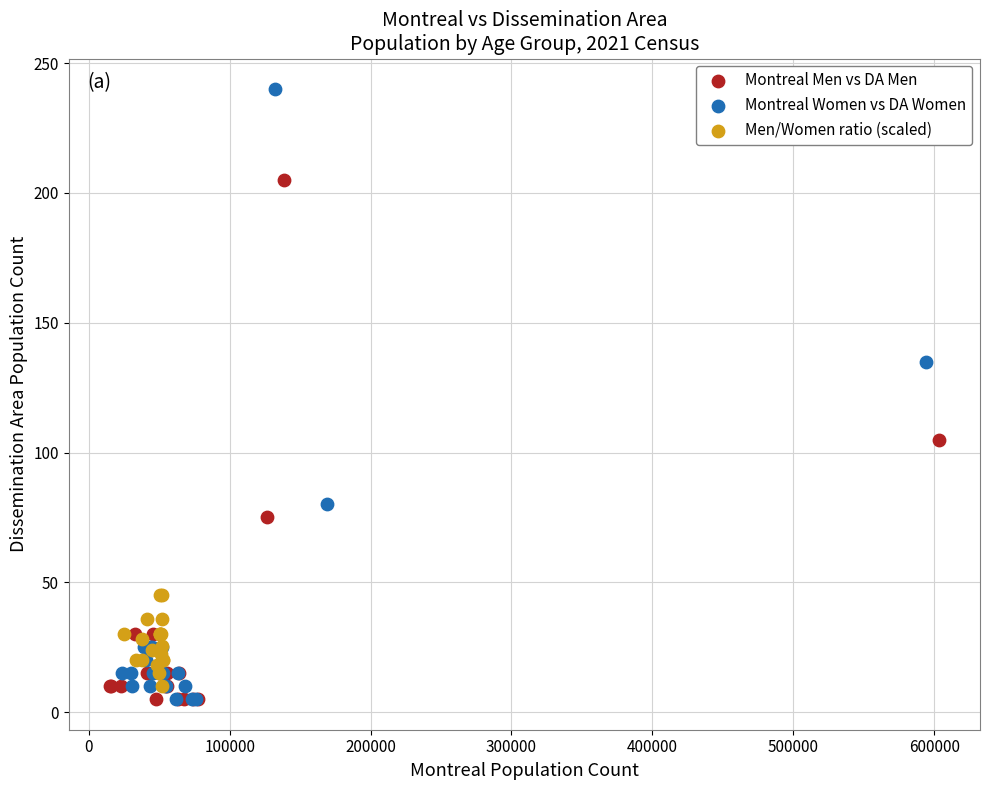

What are all the series names shown in the legend?

Montreal Men vs DA Men, Montreal Women vs DA Women, Men/Women ratio (scaled)